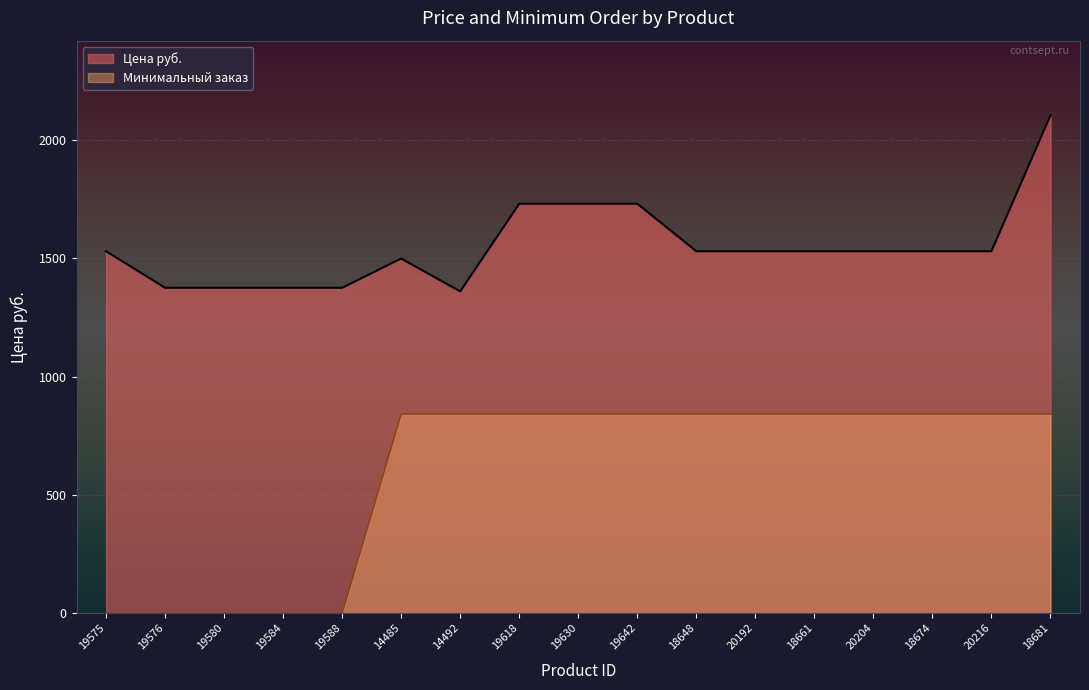

The Цена руб. series shows 1181.9 at 19618. True or false?

False